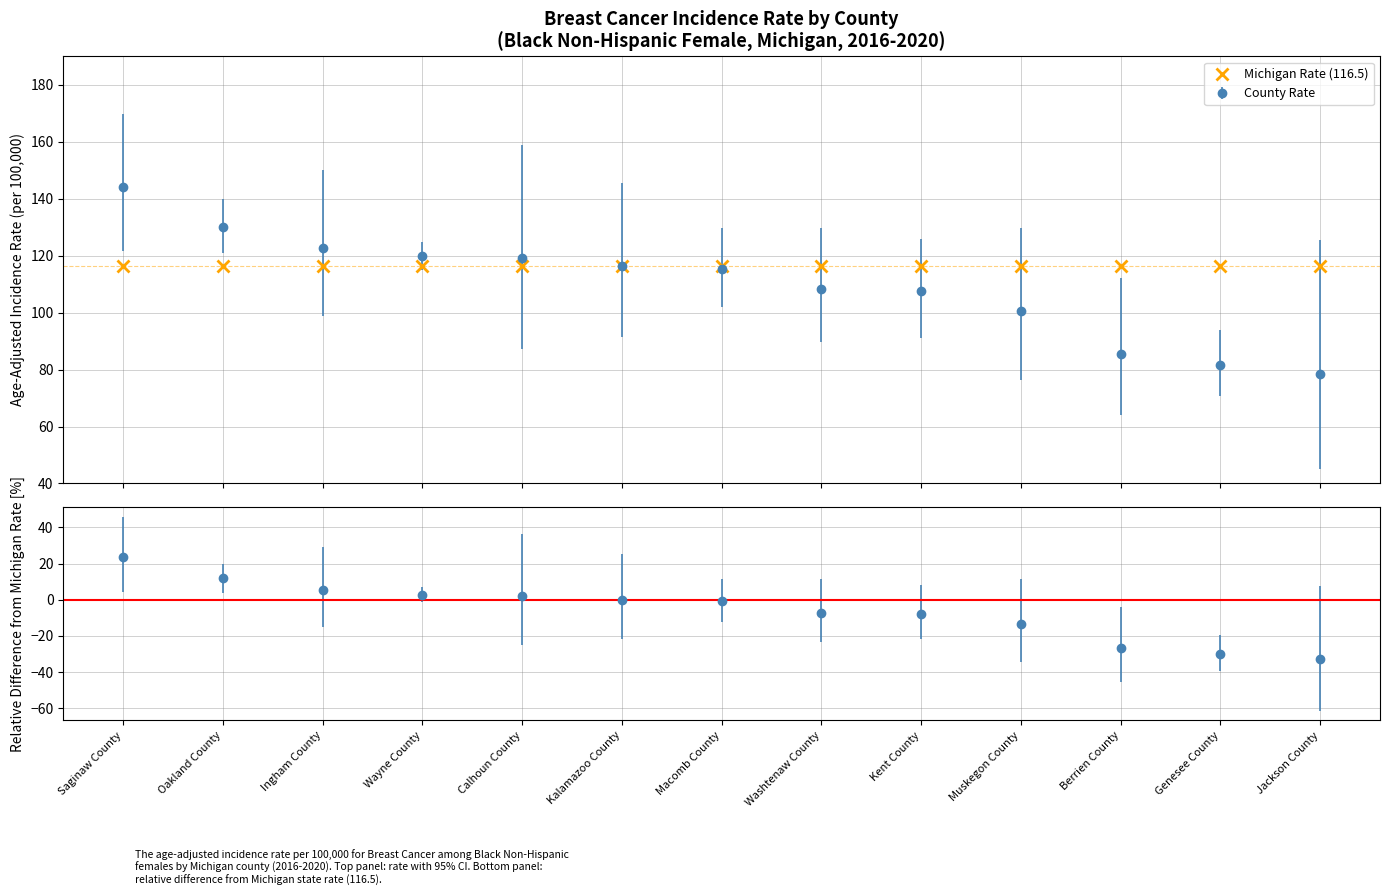

What is the sum of all Lower 95% CI values?

1174.2